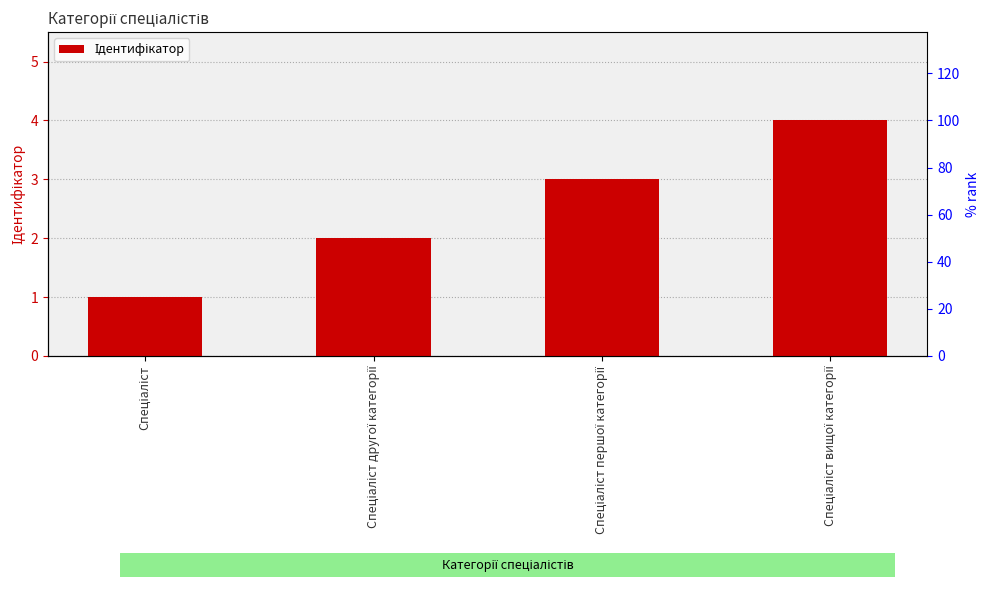

What is the minimum value shown in the chart?

1